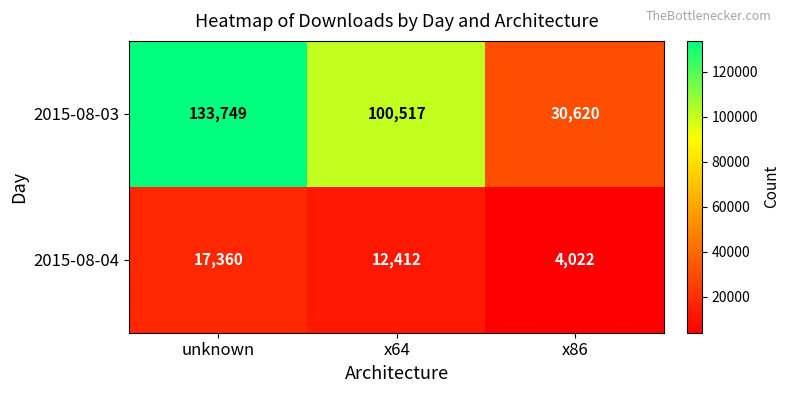

Count the number of categories in the chart.

3